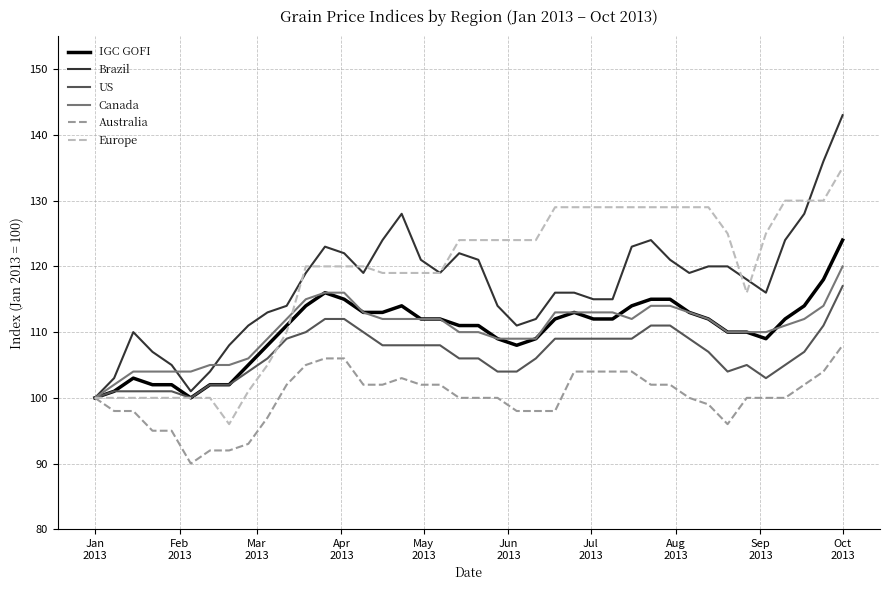

What is the maximum value shown in the chart?

143